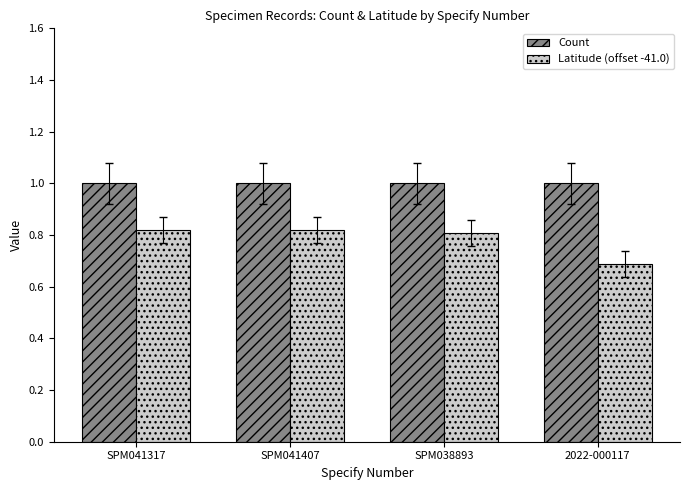

What is the value of the Count bar at the 4th from the left?

1.0